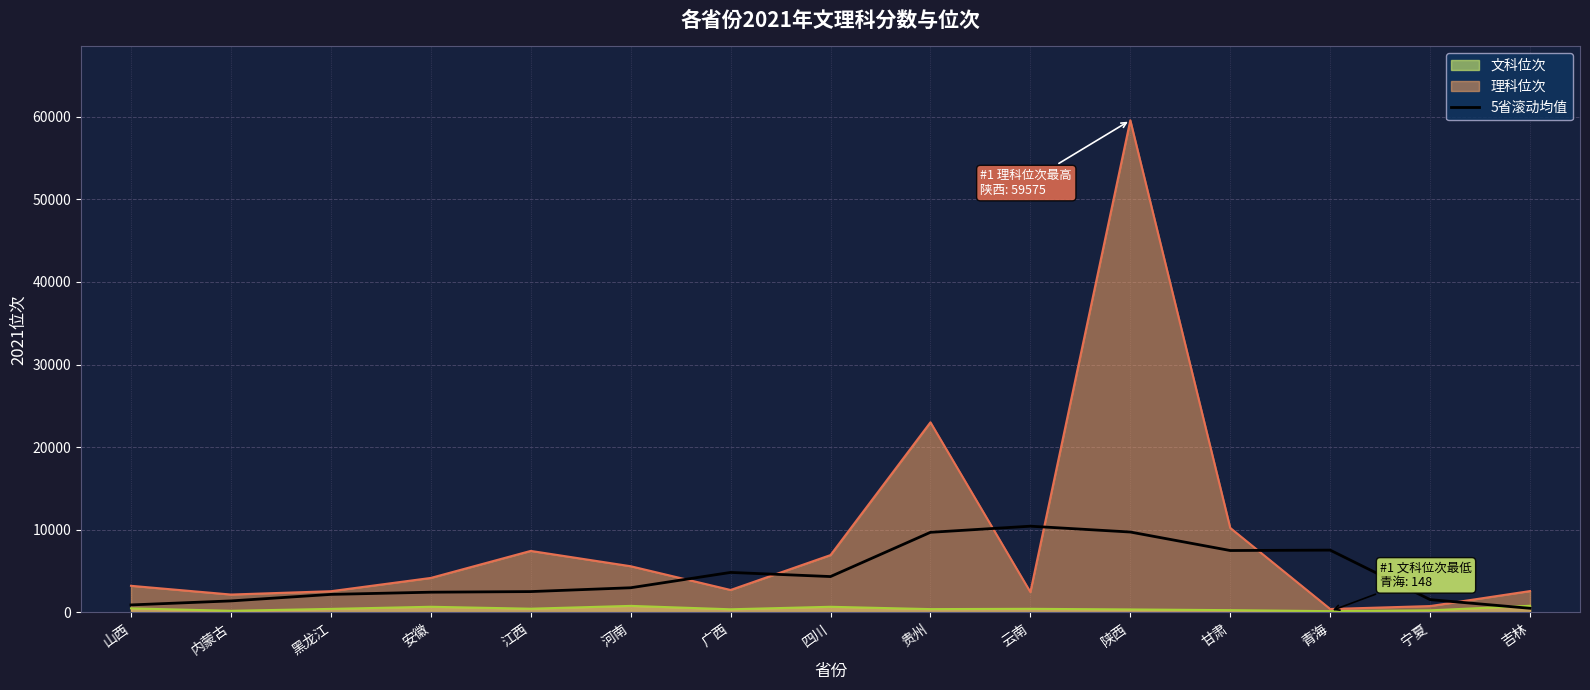

How many points are lower than both their immediate neighbors (excluding endpoints)?

2